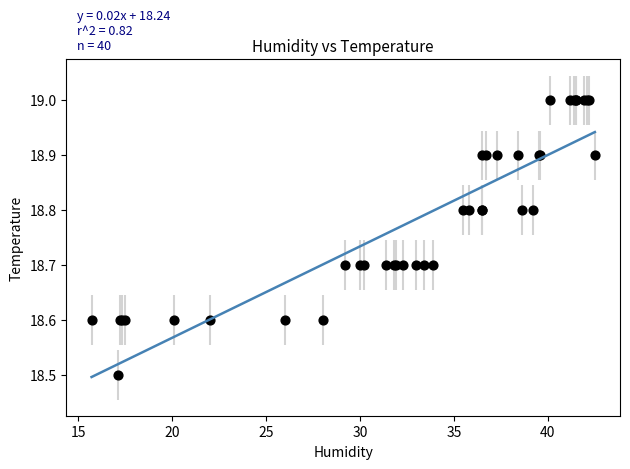

What Y value in the scatter plot is closest to 18?

18.5